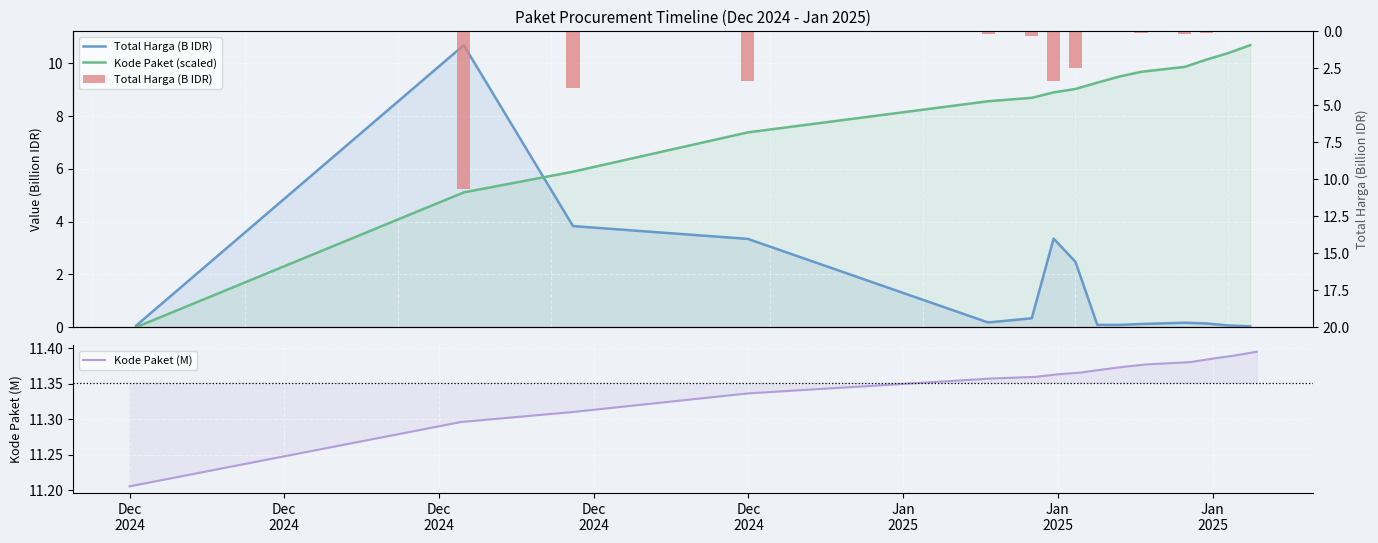

What is the difference between the maximum and second lowest values in the Kode Paket (scaled) series?

5.6